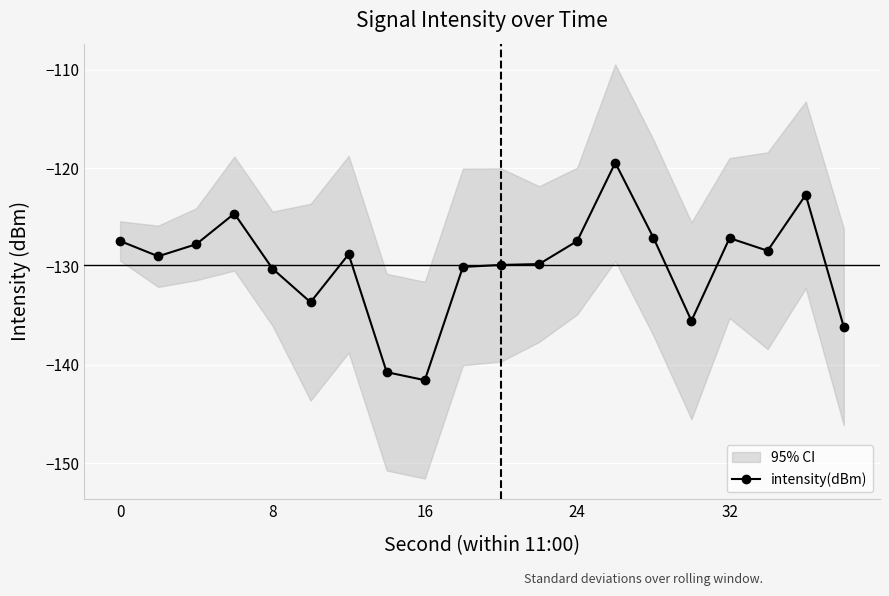

True or false: there are more than 2 points higher than both neighbors.

True